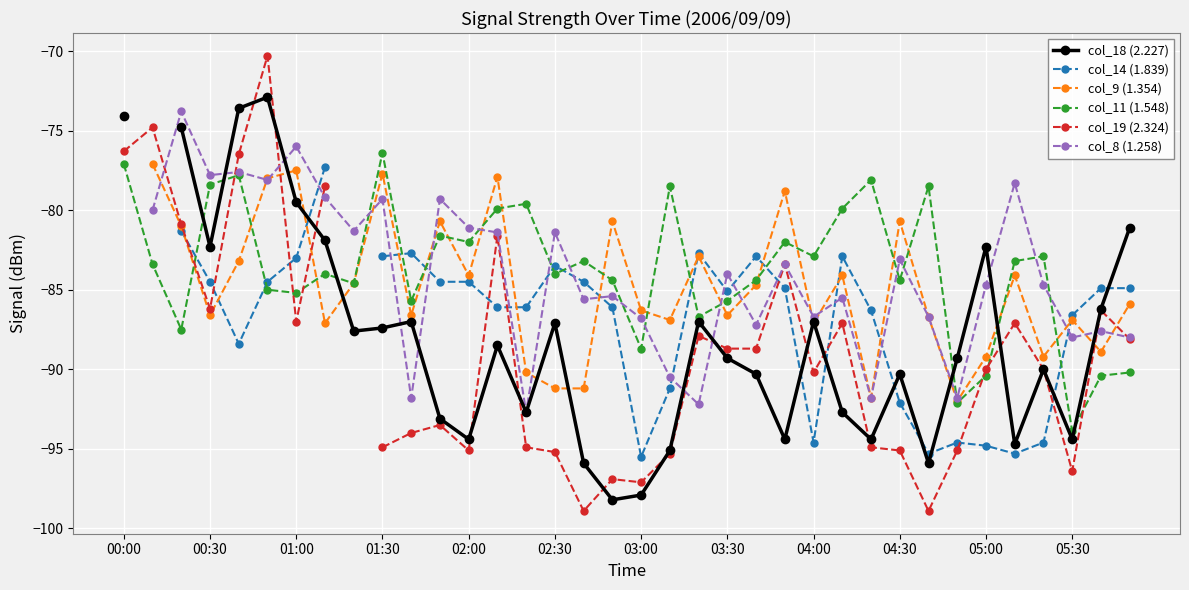

Which category has the highest value in the col_11 (1.548) series?

01:30